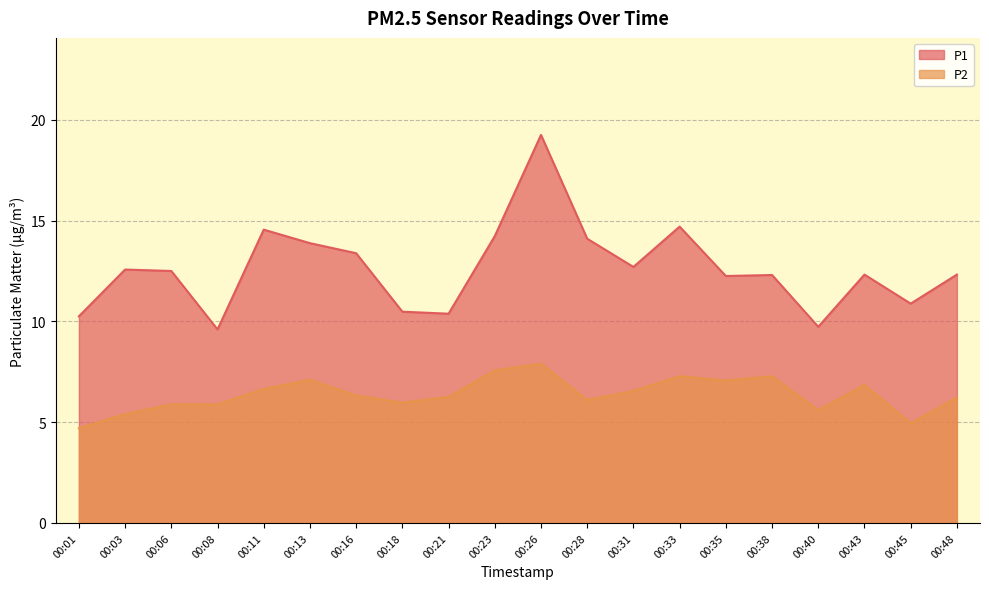

At how many categories does at least one series exceed 9?

20